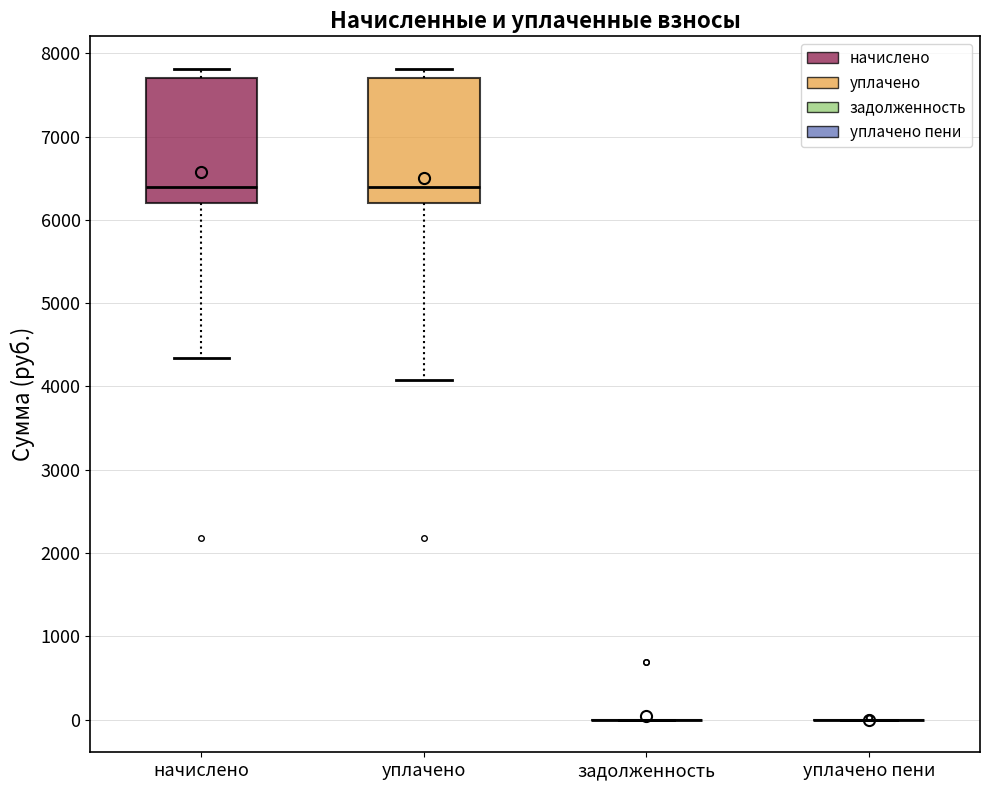

Where does the upper whisker of the box for уплачено end on the y-axis? The values are not printed on the chart, so give them approximately, as read against the axis.

7800